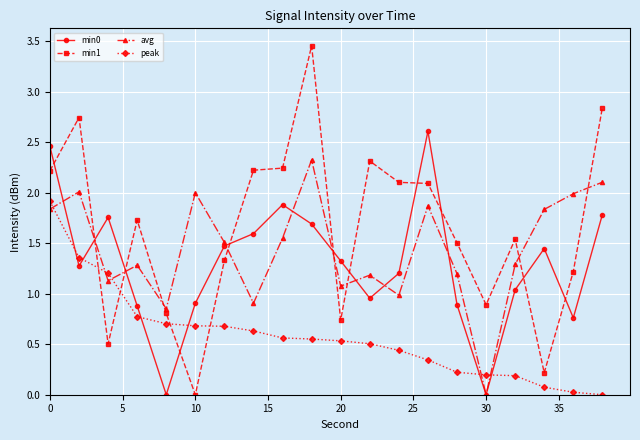

Count the number of categories in the chart.

20